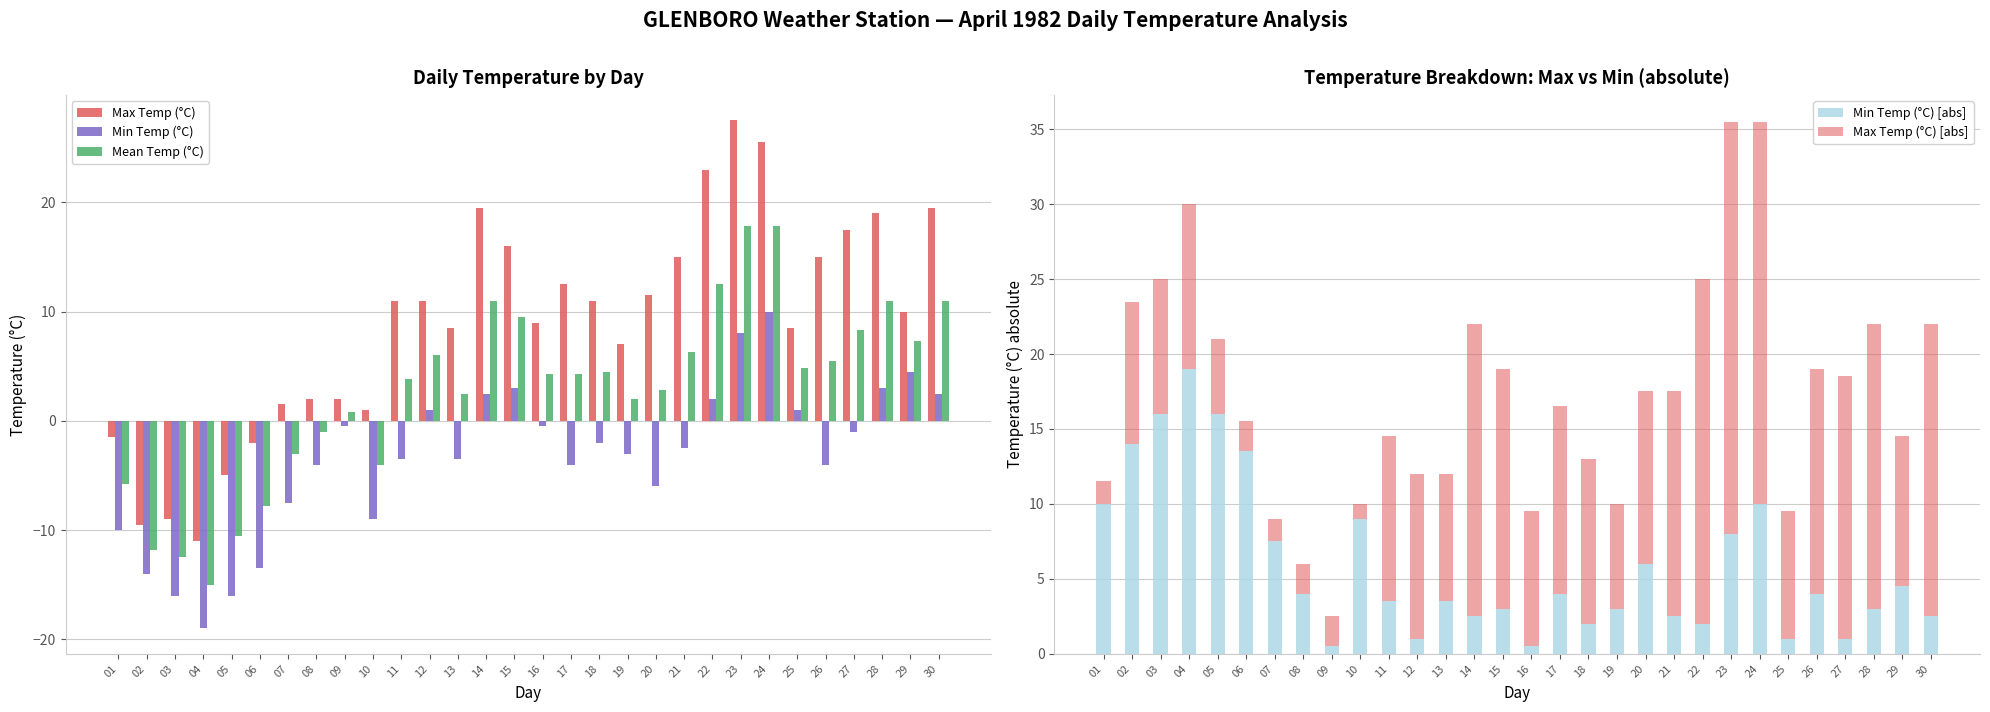

How many values in Mean Temp (°C) are above zero?

21